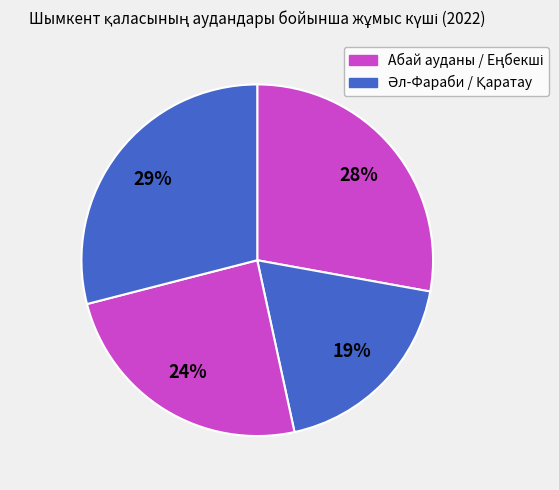

How many slices are in this pie chart?

4